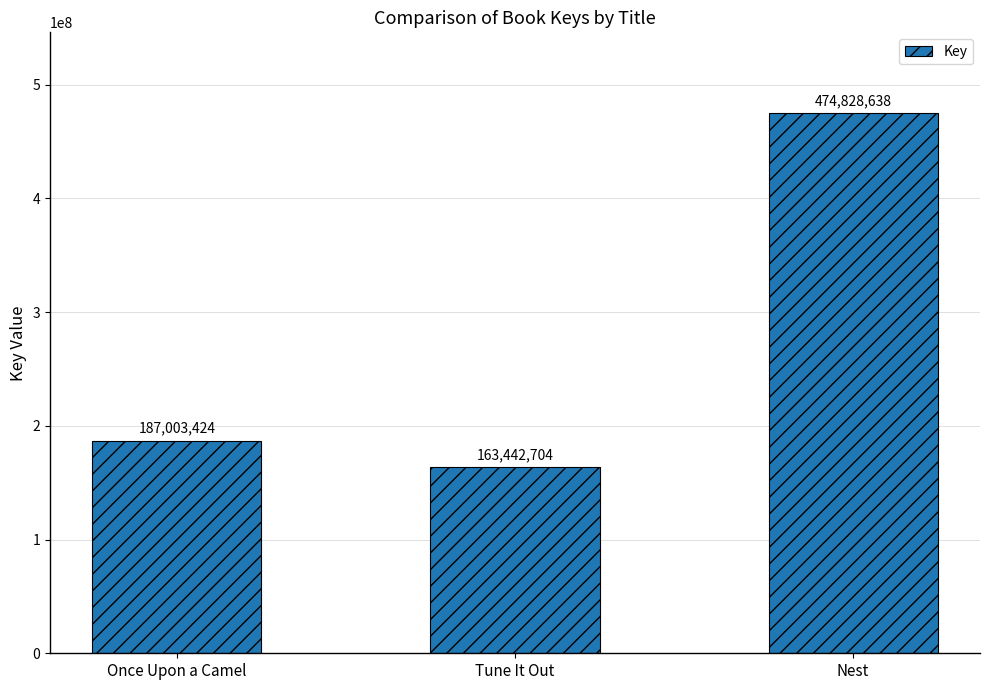

True or false: the data shows 721199146 at Nest.

False